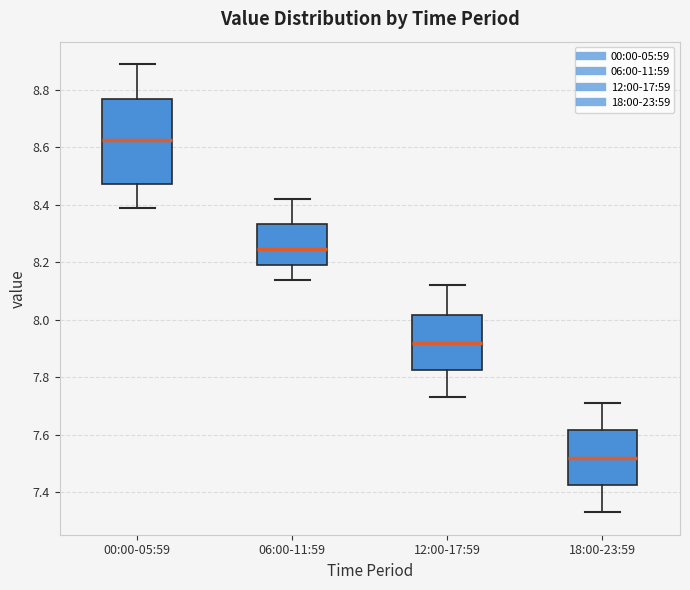

Which box's median line is the highest?

00:00-05:59